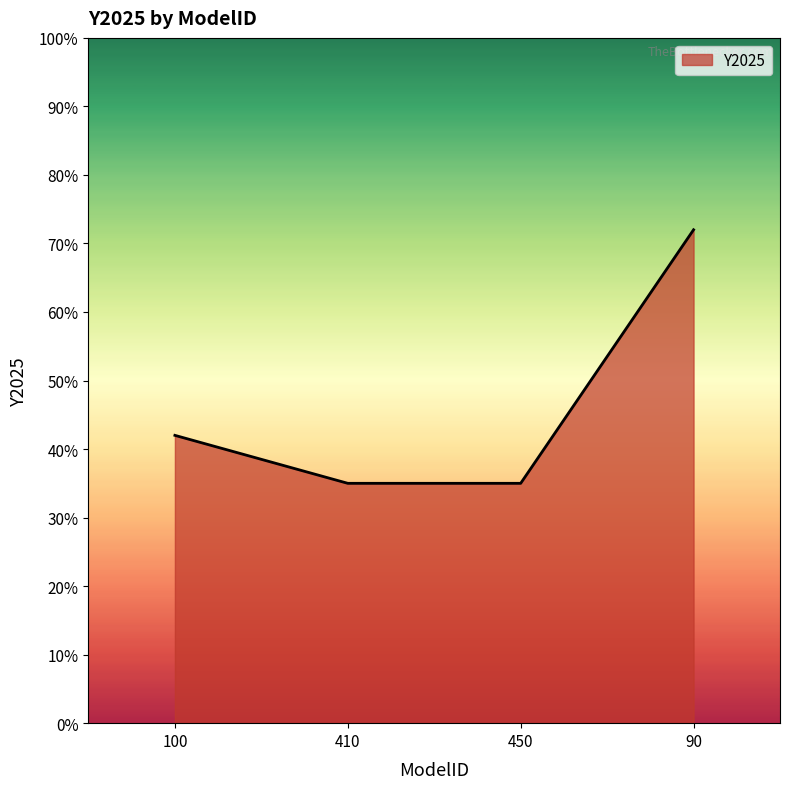

What position from the right is 410?

3